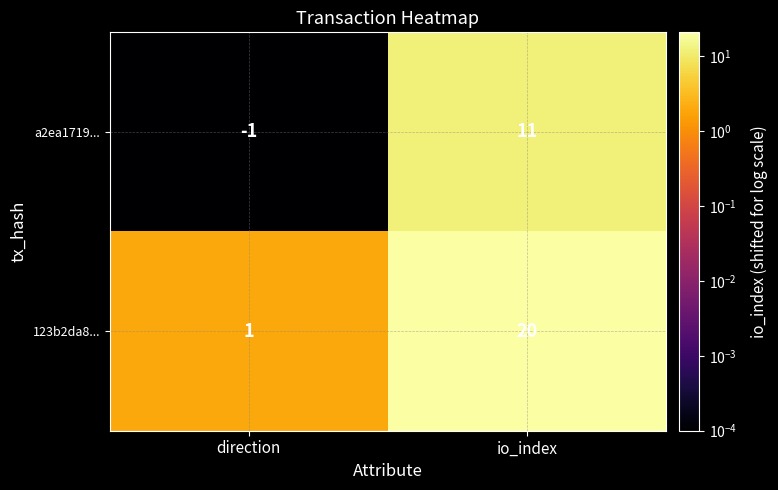

True or false: 123b2da8... has a value of 0 at direction.

False